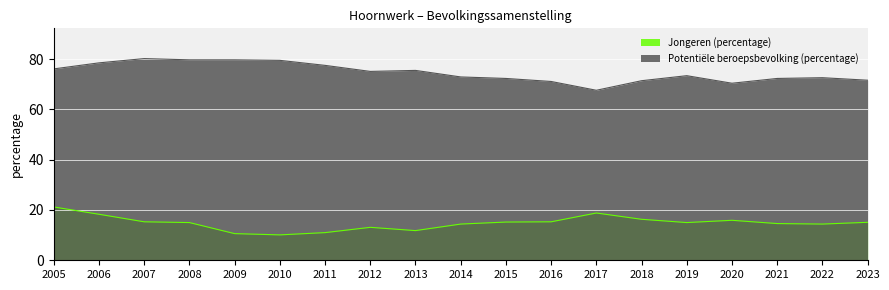

Which series has the largest range (max minus min)?

Potentiële beroepsbevolking (percentage)